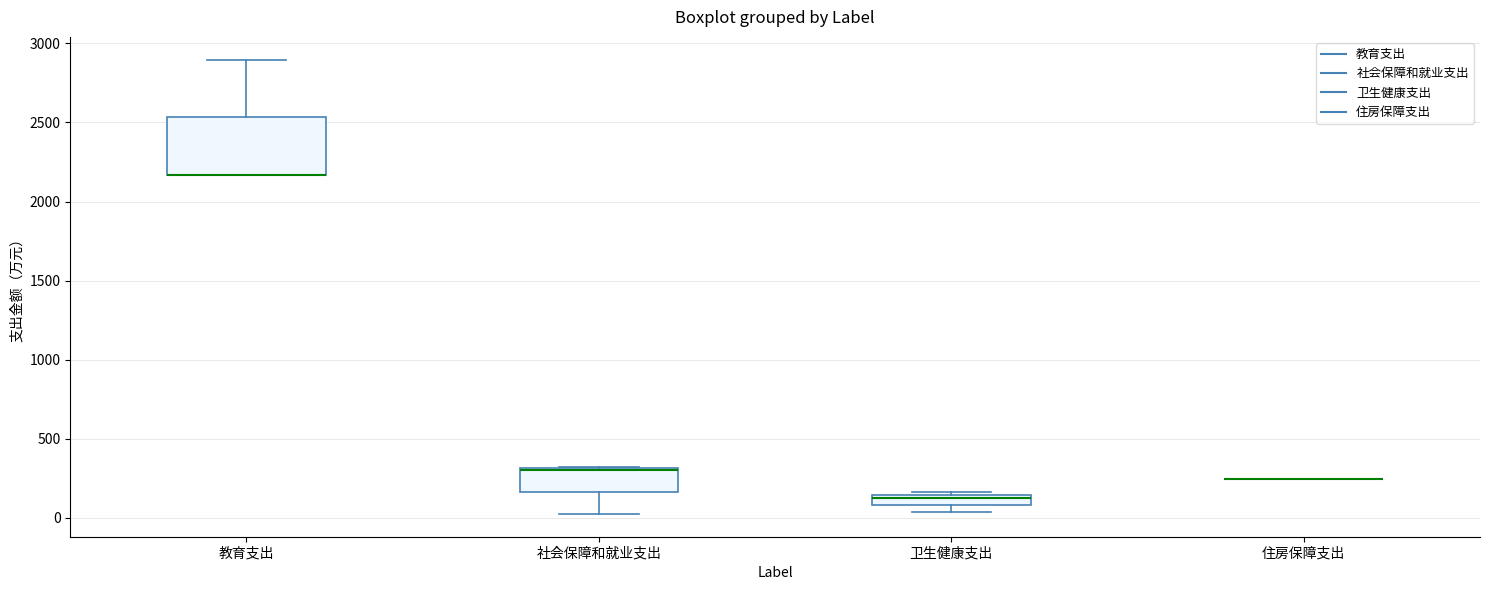

Comparing the boxes themselves (not the whiskers), which one is the tallest?

教育支出